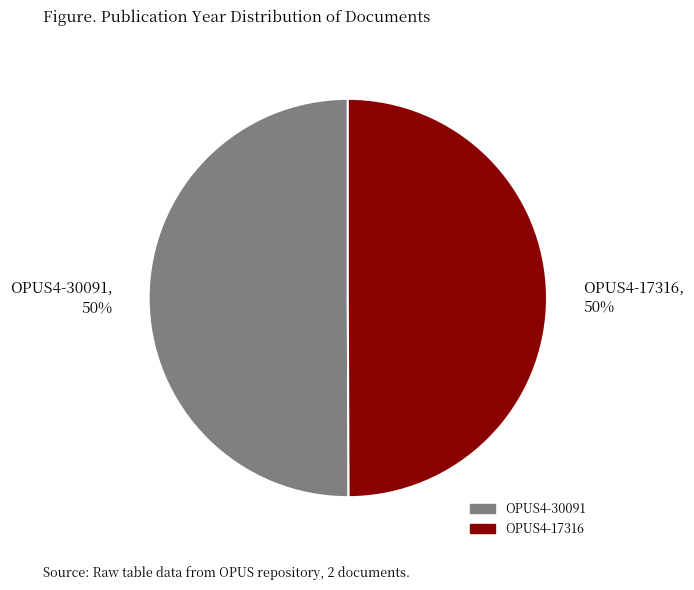

What is the ratio of the value at OPUS4-17316, 50% to the value at OPUS4-30091, 50%?

1.0